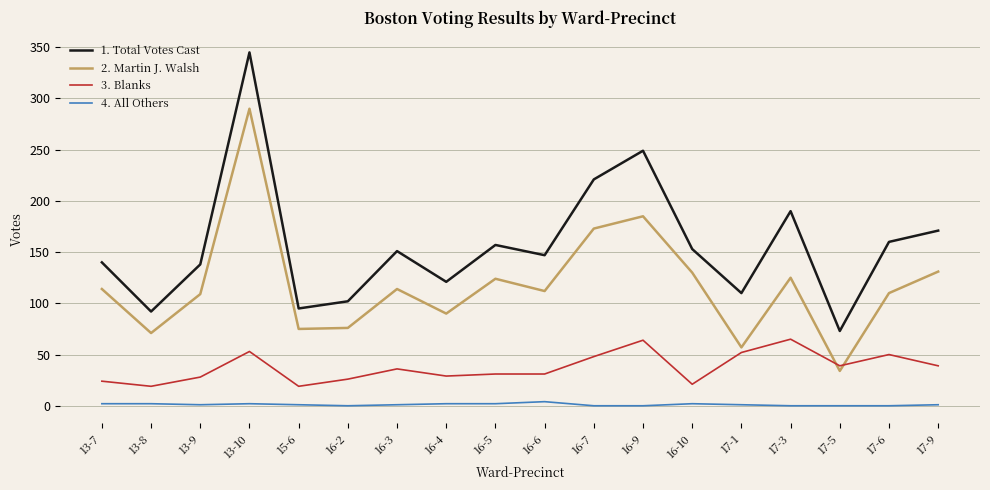

How many series are shown in this chart?

4